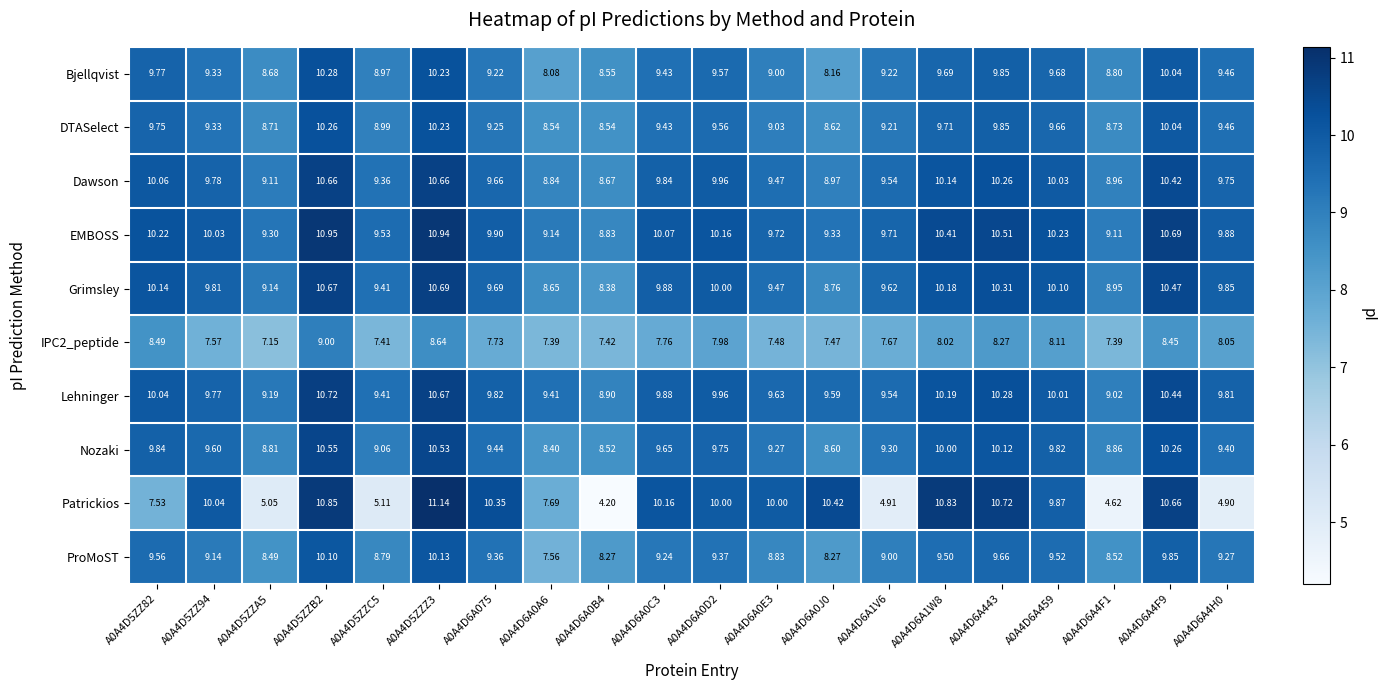

Which series has the largest range (max minus min)?

Patrickios